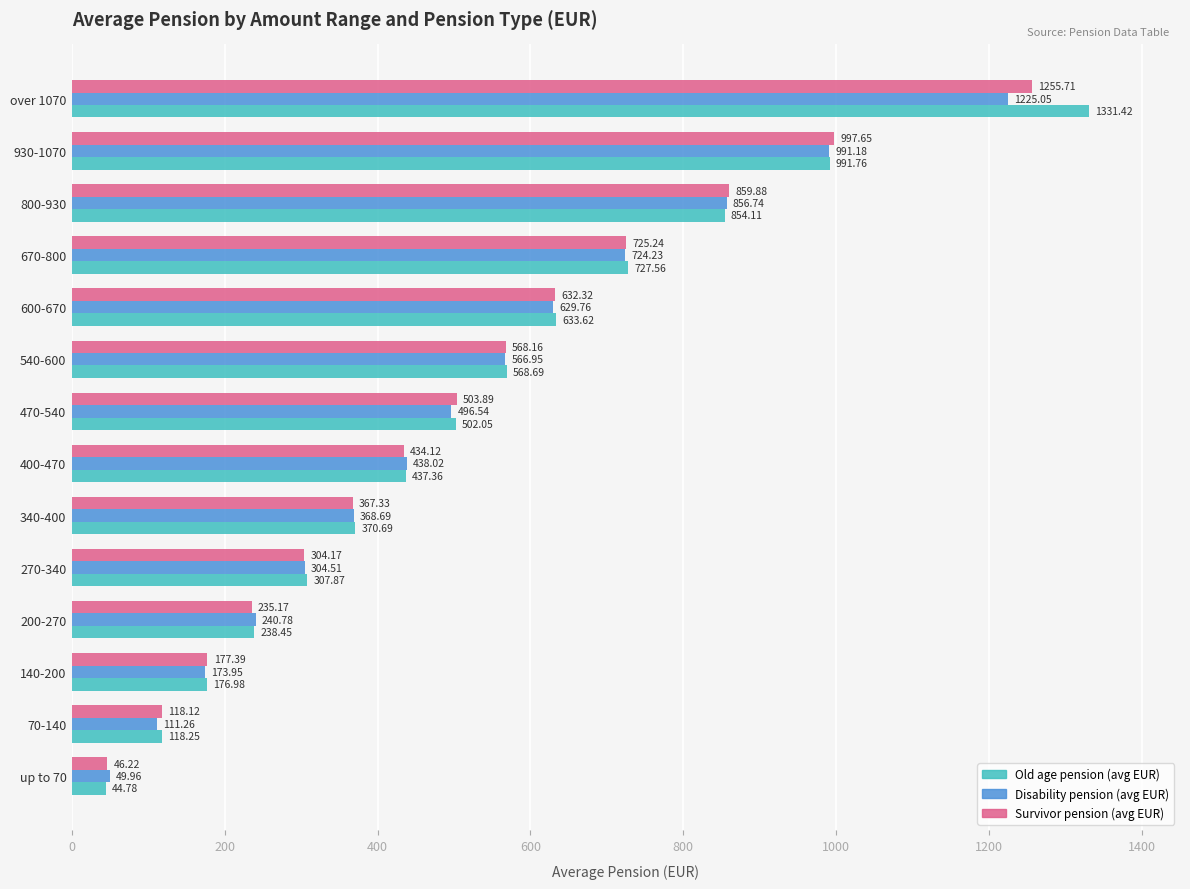

What is the sum of all Old age pension (avg EUR) values?

7303.6